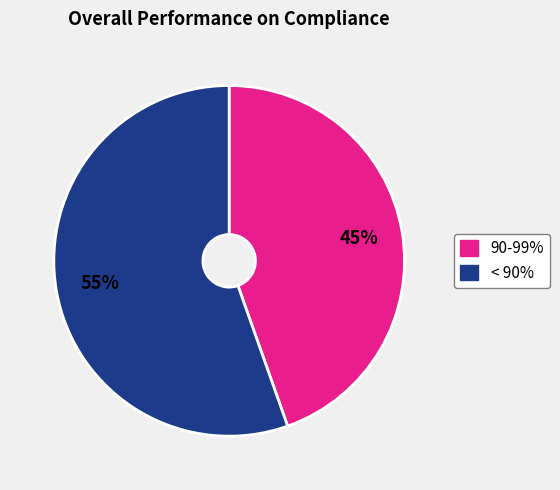

To the nearest percent, what is the average slice percentage?

50%